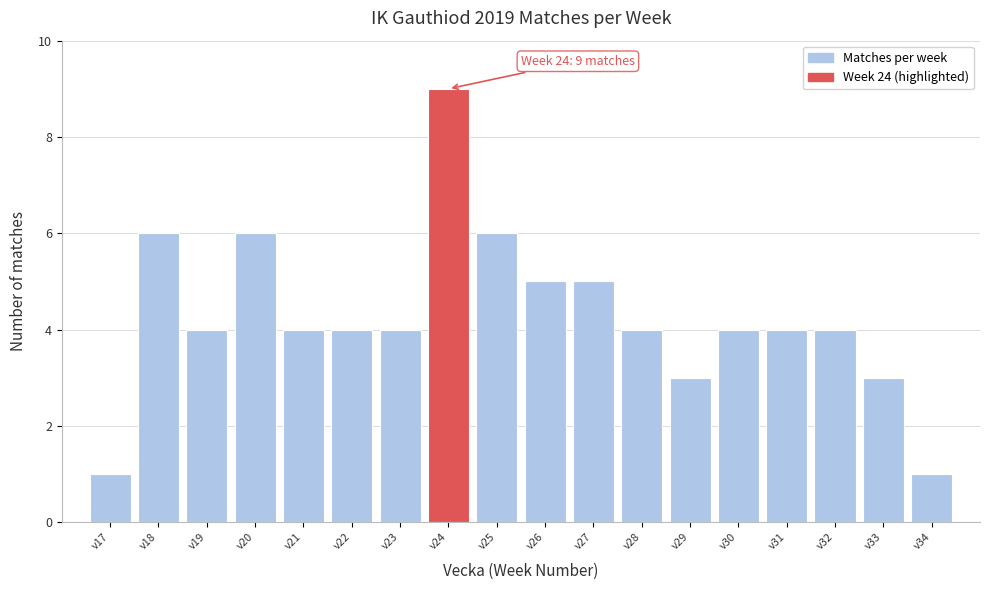

Reading right to left, what are all the values shown in this chart?

1	3	4	4	4	3	4	5	5	6	9	4	4	4	6	4	6	1